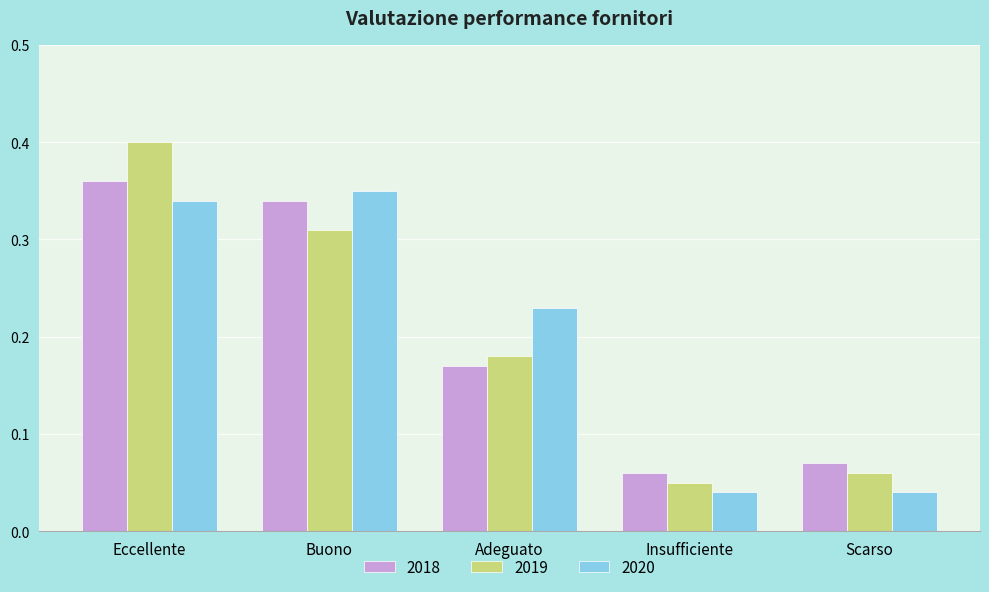

What are all the series names shown in the legend?

2018, 2019, 2020